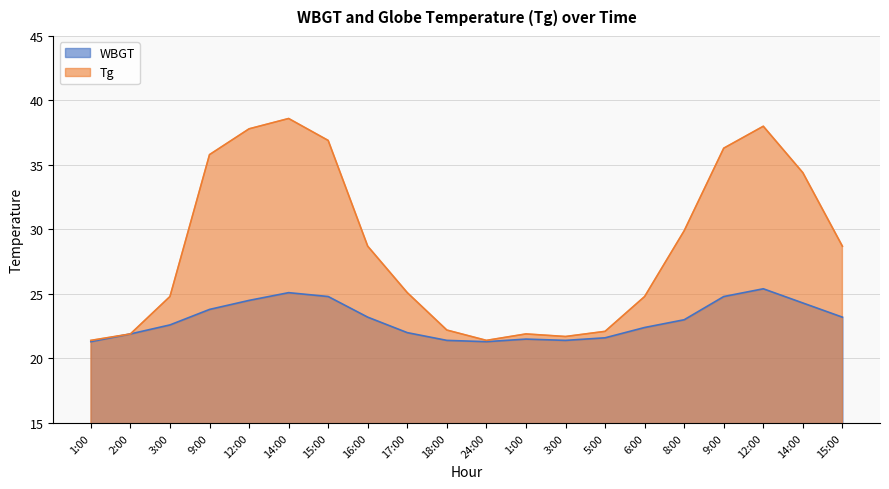

What is the minimum value for Tg?

21.4